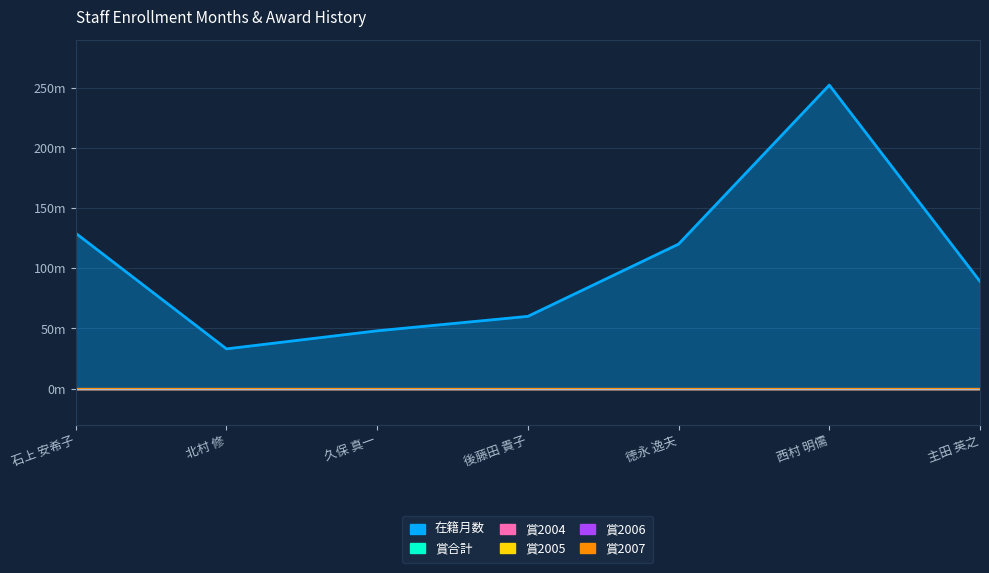

Reading left to right, what are all the values shown in this chart?

在籍月数: 129	33	48	60	120	252	89
賞合計: 0	0	0	0	0	0	0
賞2004: 0	0	0	0	0	0	0
賞2005: 0	0	0	0	0	0	0
賞2006: 0	0	0	0	0	0	0
賞2007: 0	0	0	0	0	0	0